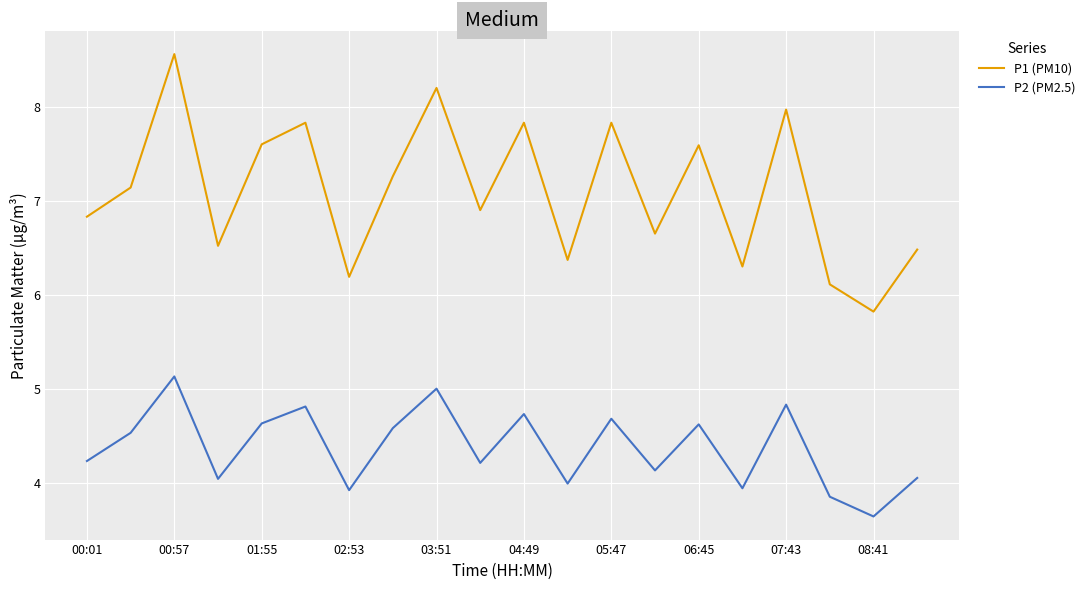

Which series has the largest total across all categories?

P1 (PM10)